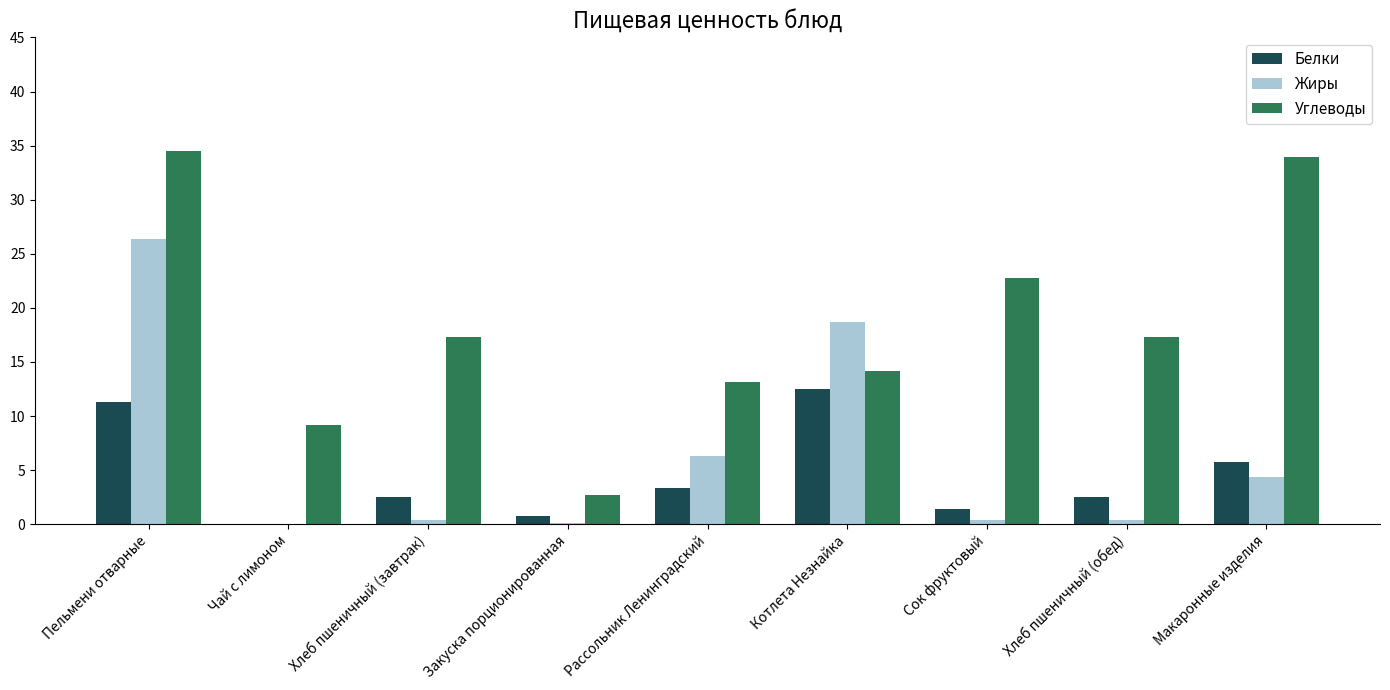

What is the maximum value for Белки?

12.5